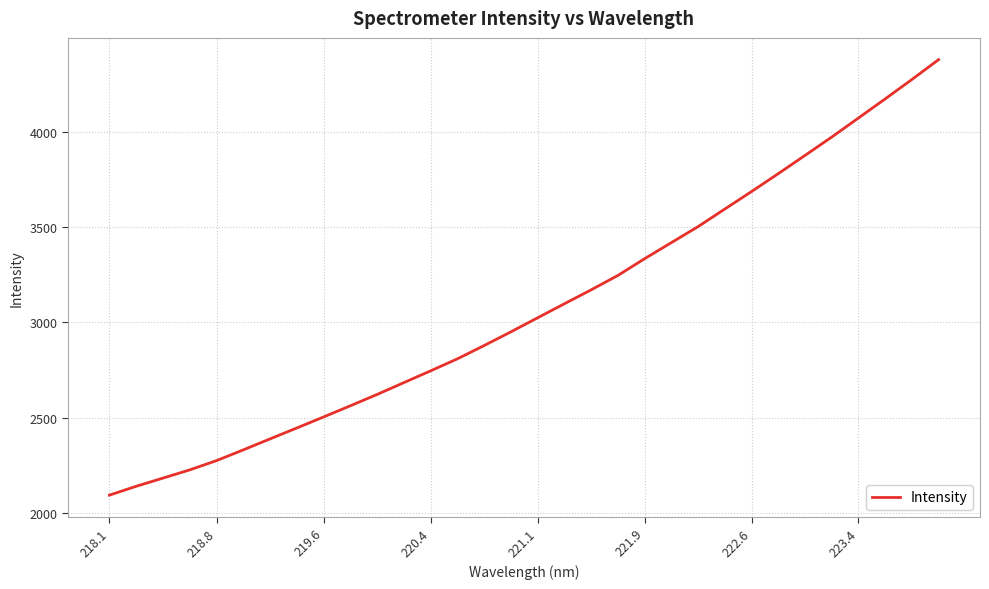

What is the maximum value shown in the chart?

4381.3